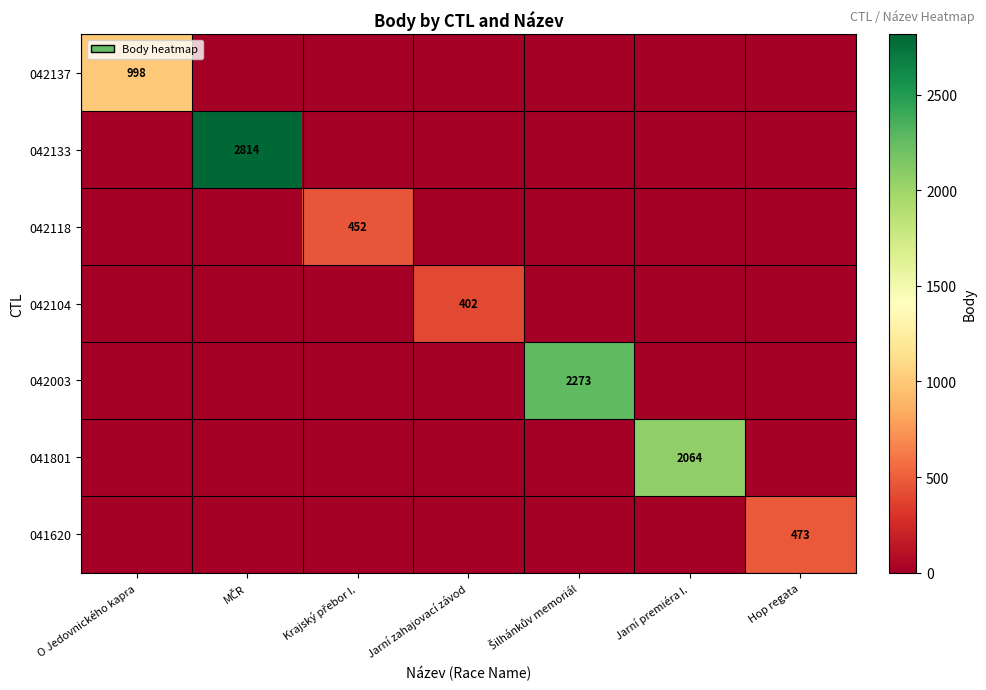

The 042137 series shows 1778 at O Jedovnického kapra. True or false?

False